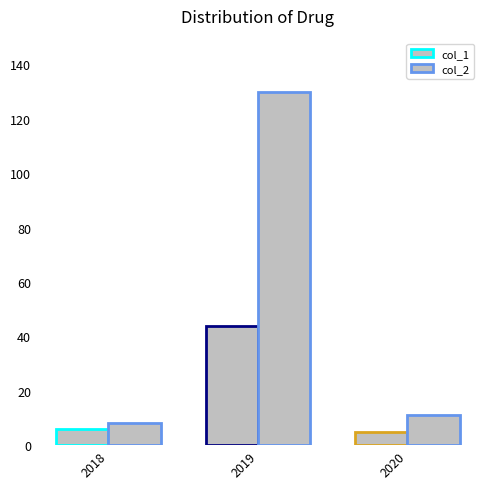

Does the chart contain stacked bars?

No